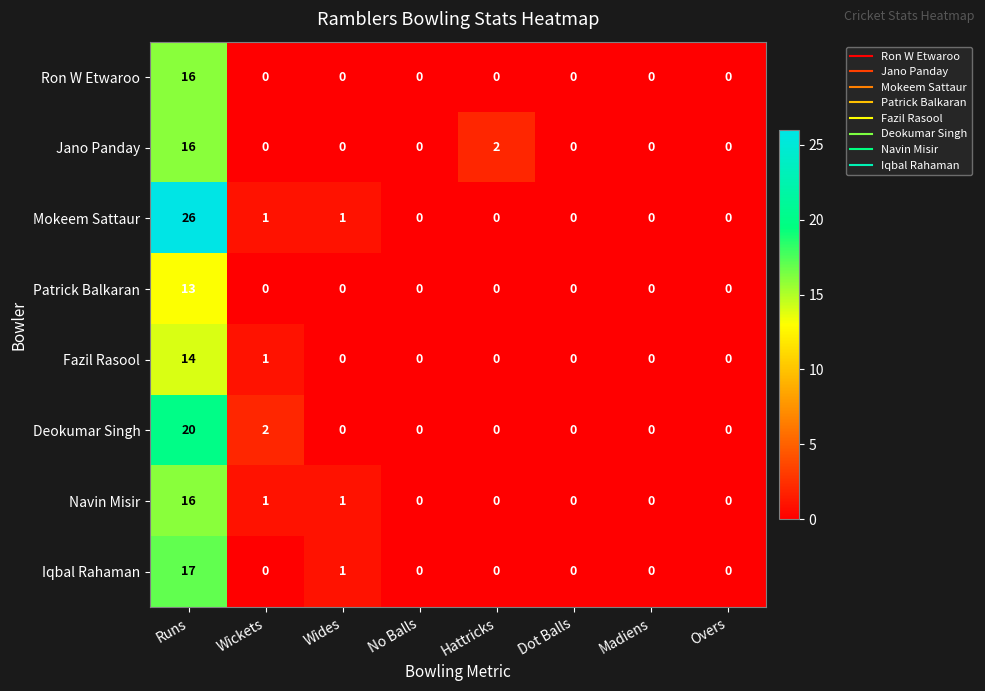

True or false: Patrick Balkaran has a value of 5 at Wides.

False